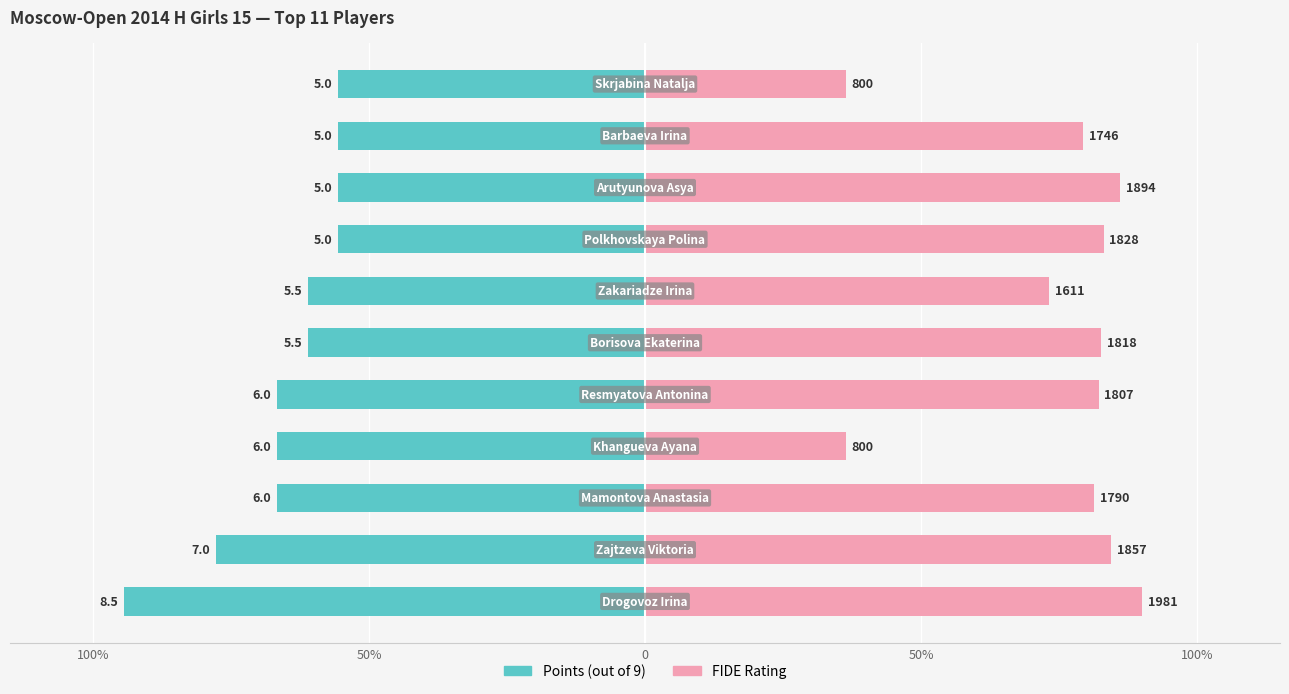

What is the label of the 5th bar from the right?

6